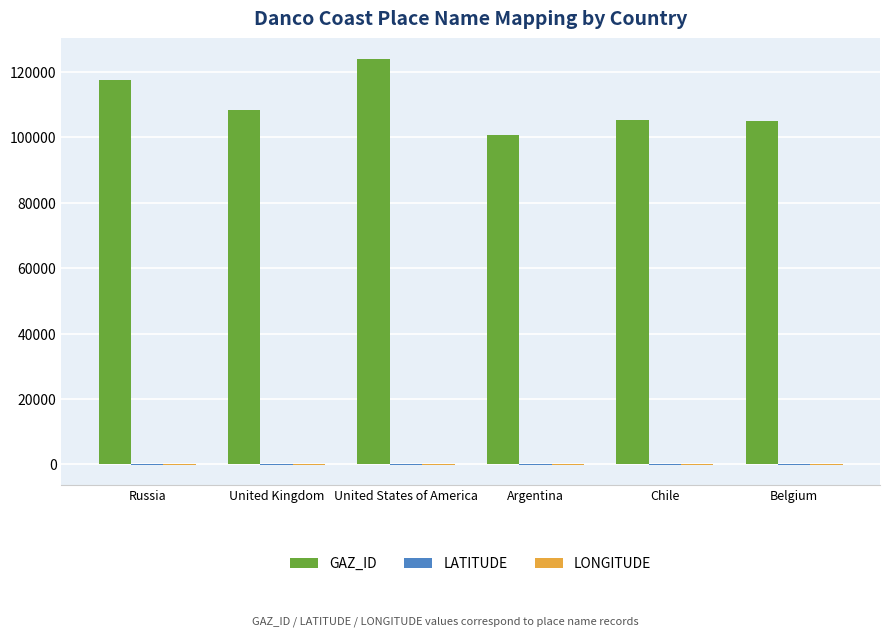

The value of GAZ_ID at United Kingdom is 108419.0. True or false?

True